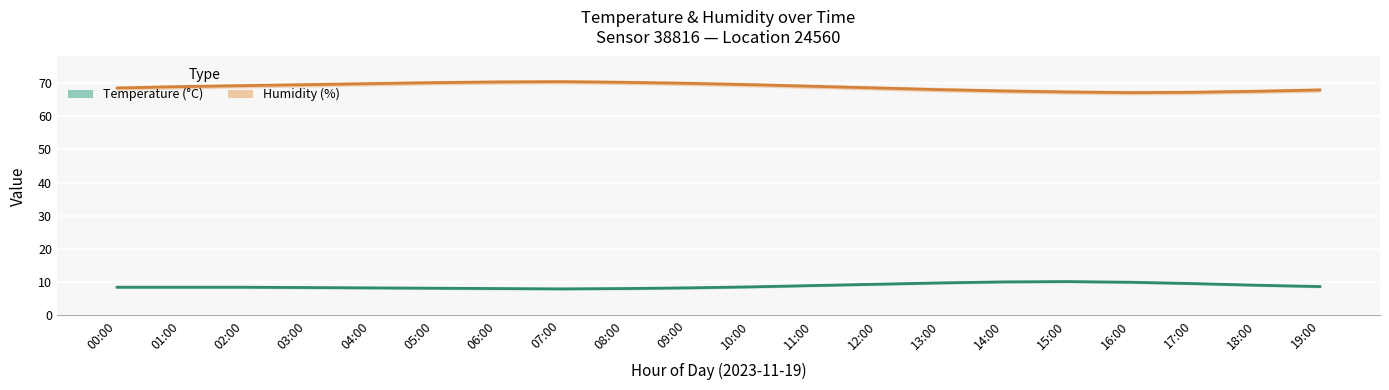

List the series in order of their overall mean, lowest first.

temperature, humidity